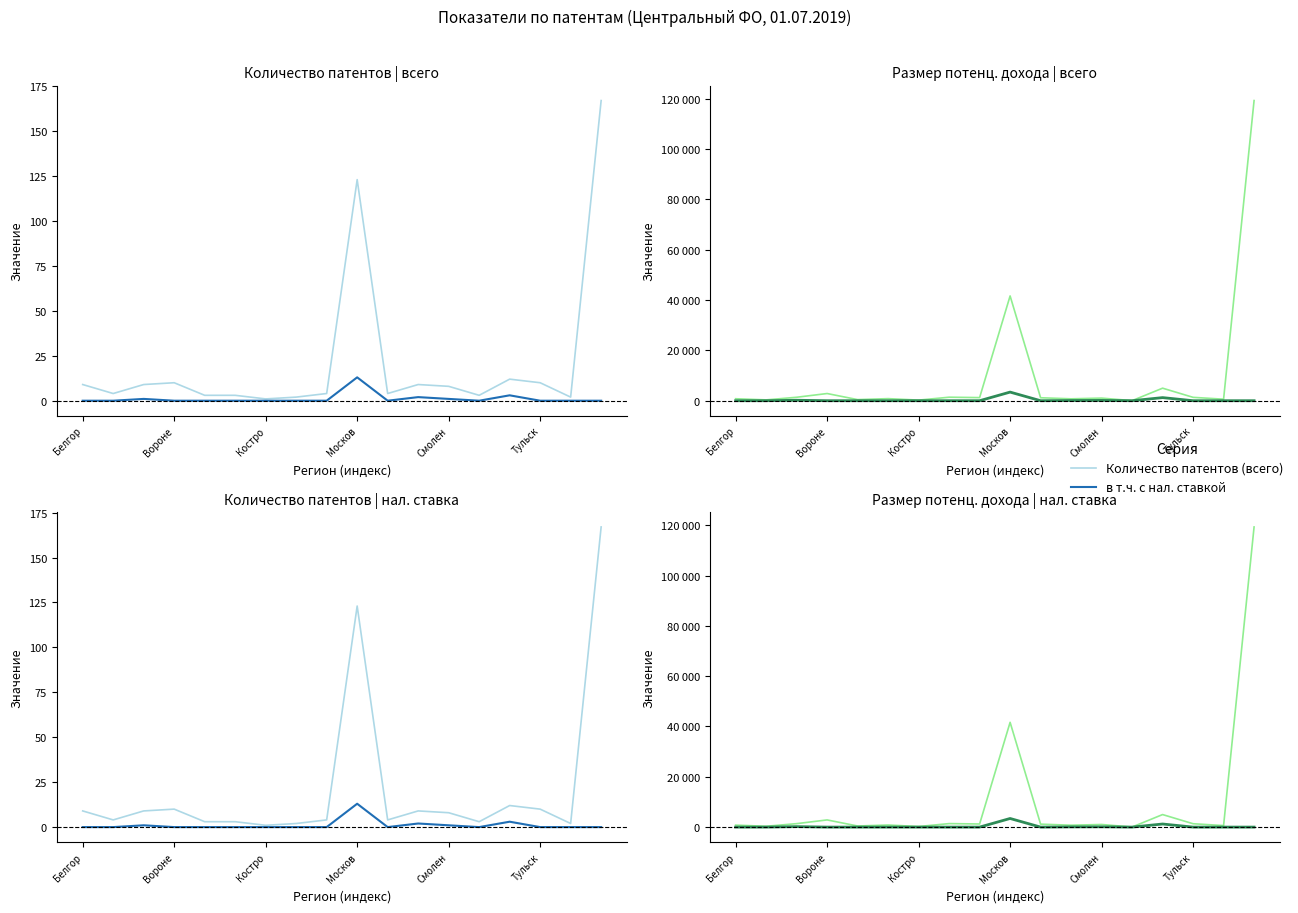

What is the maximum value for в т.ч. по пат. с нал. ставкой?

3425